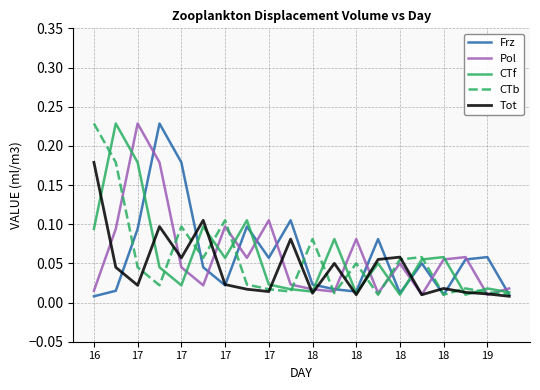

How many series are shown in this chart?

5